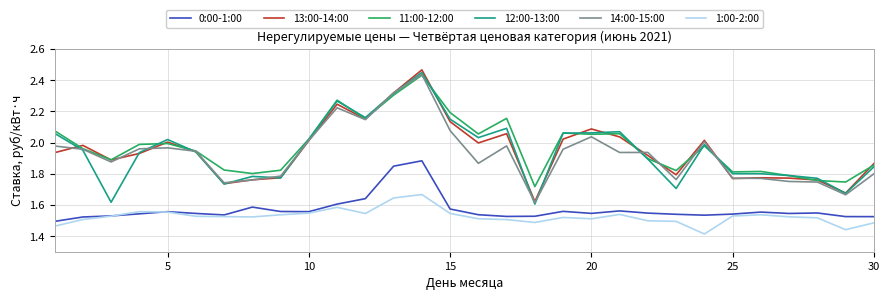

What is the sum of all 1:00-2:00 values?

45.8